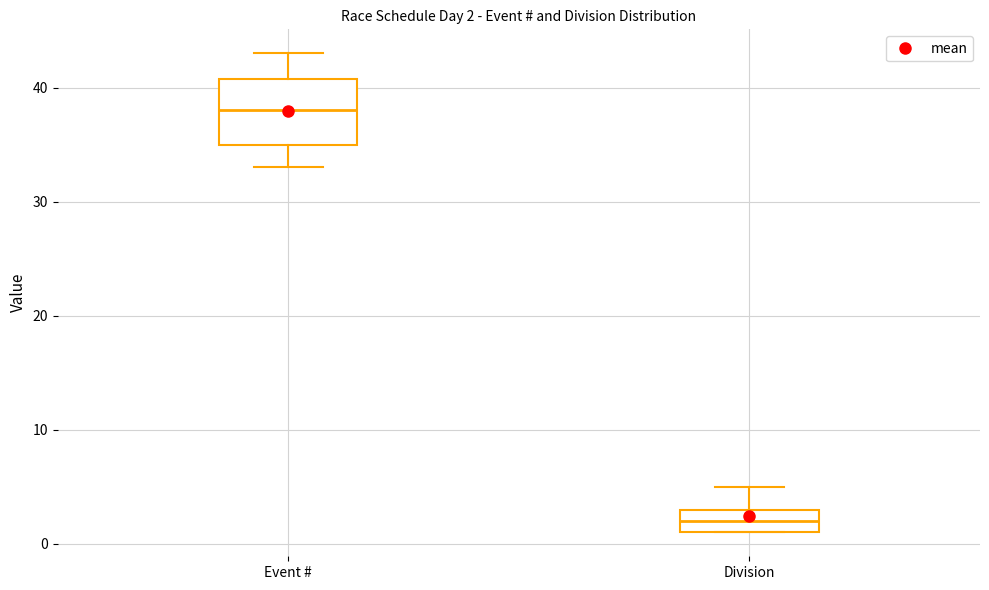

Which box is the tallest, from its lower edge to its upper edge?

Event #